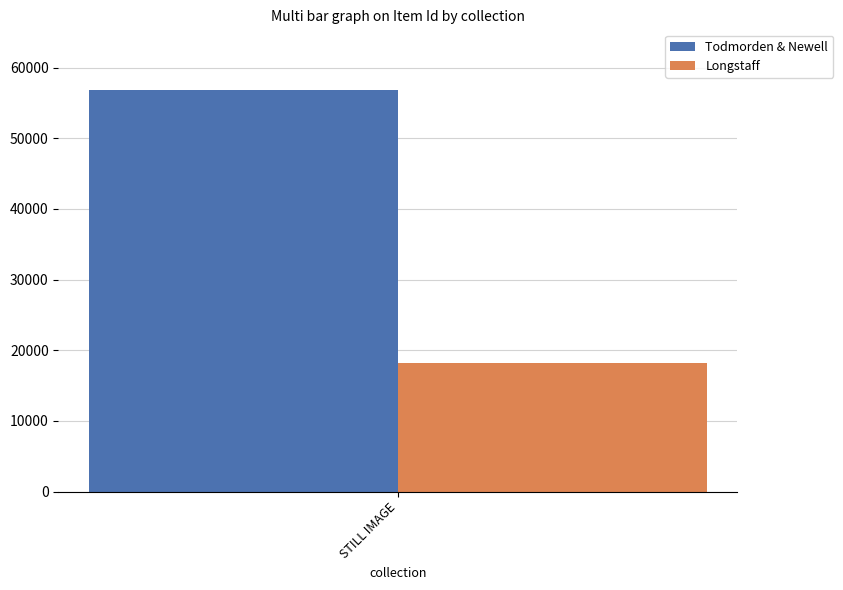

Rank the series by their average value, from highest to lowest.

Todmorden & Newell, Longstaff